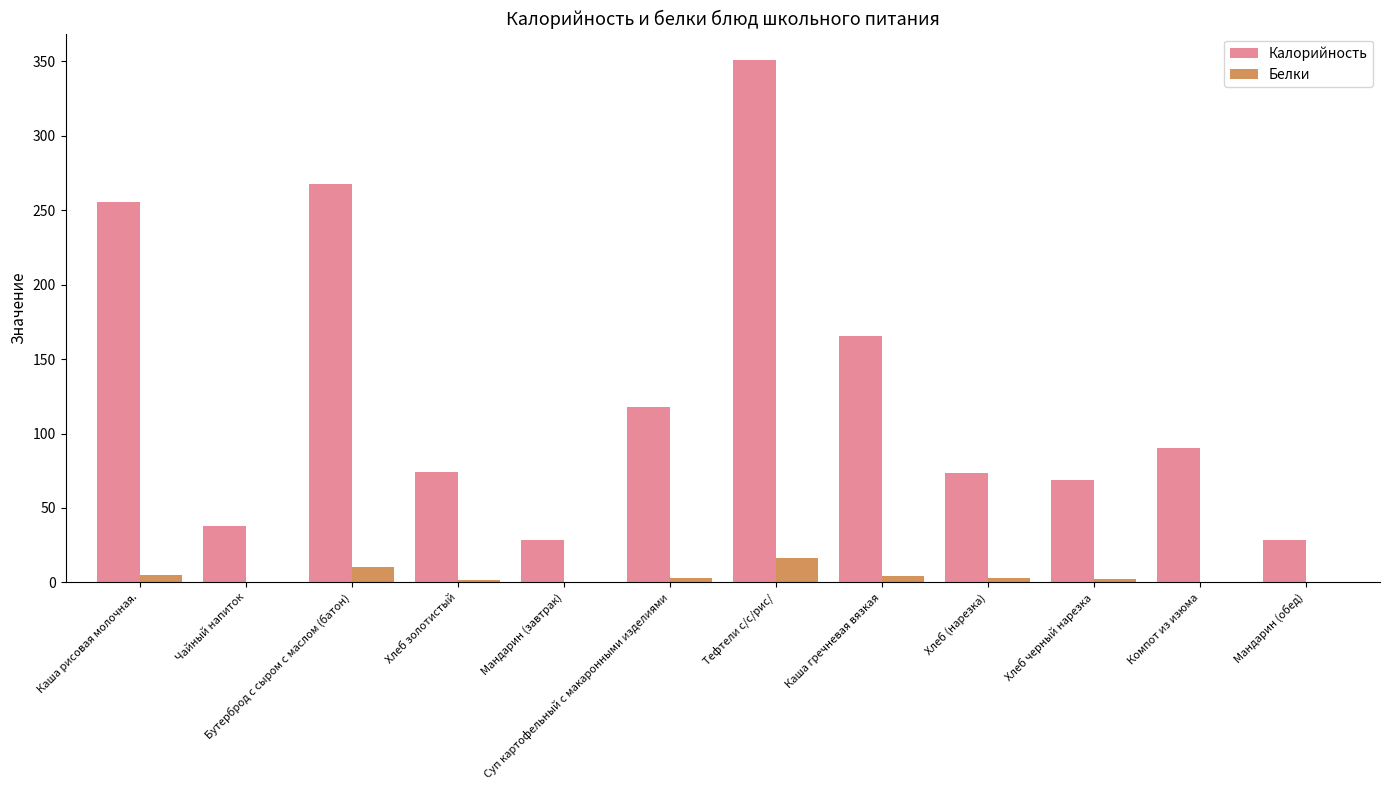

What is the maximum value shown in the chart?

351.0